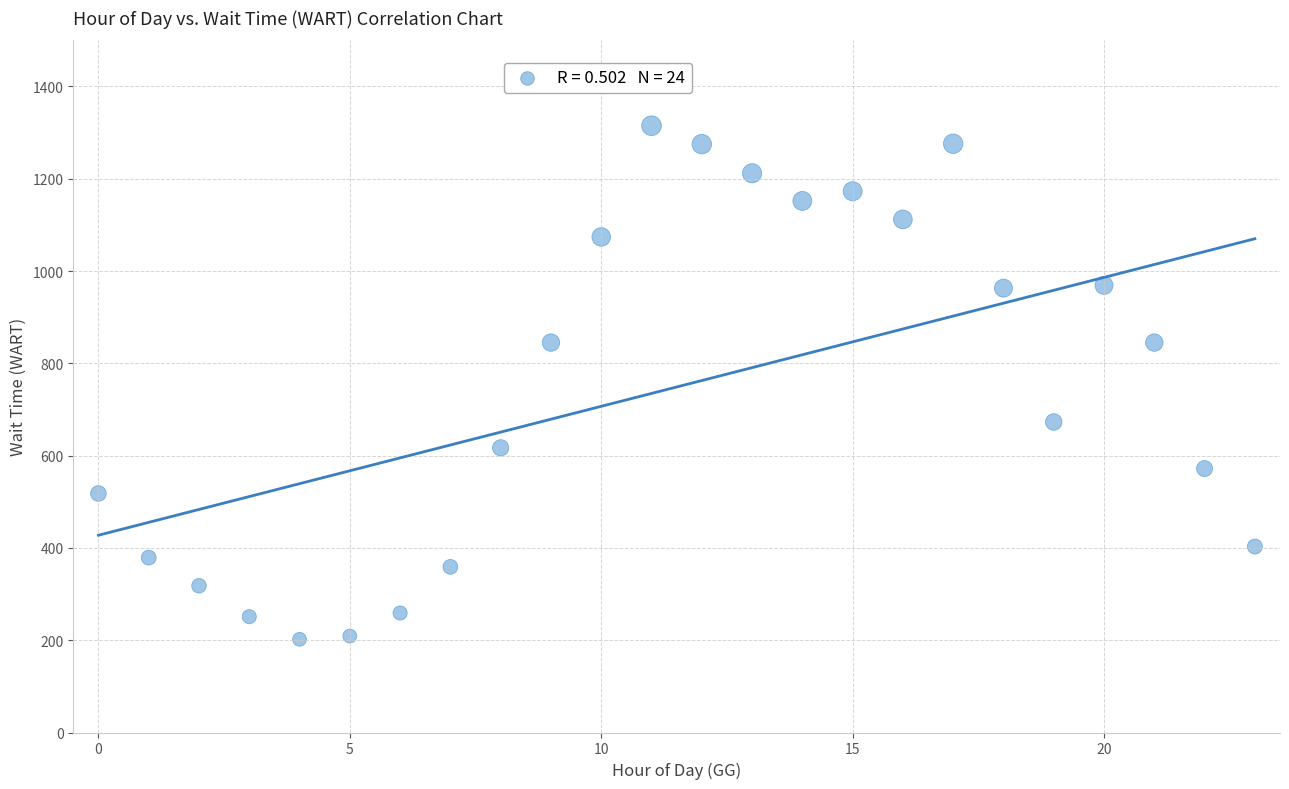

What is the range of Y values (max minus min)?

1113